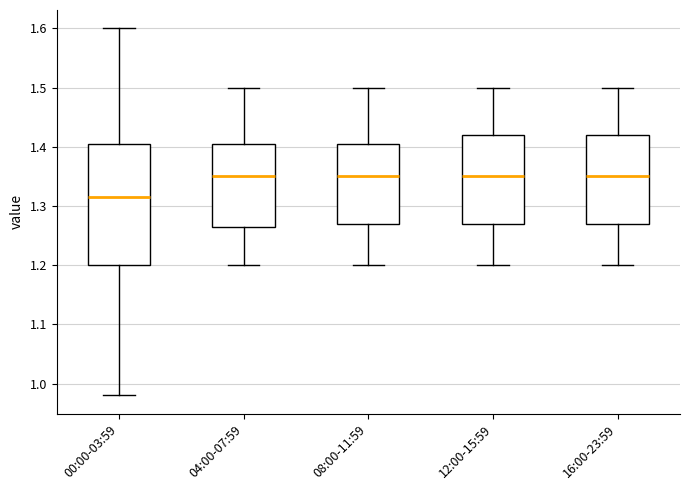

Which box's median line is the lowest?

00:00-03:59